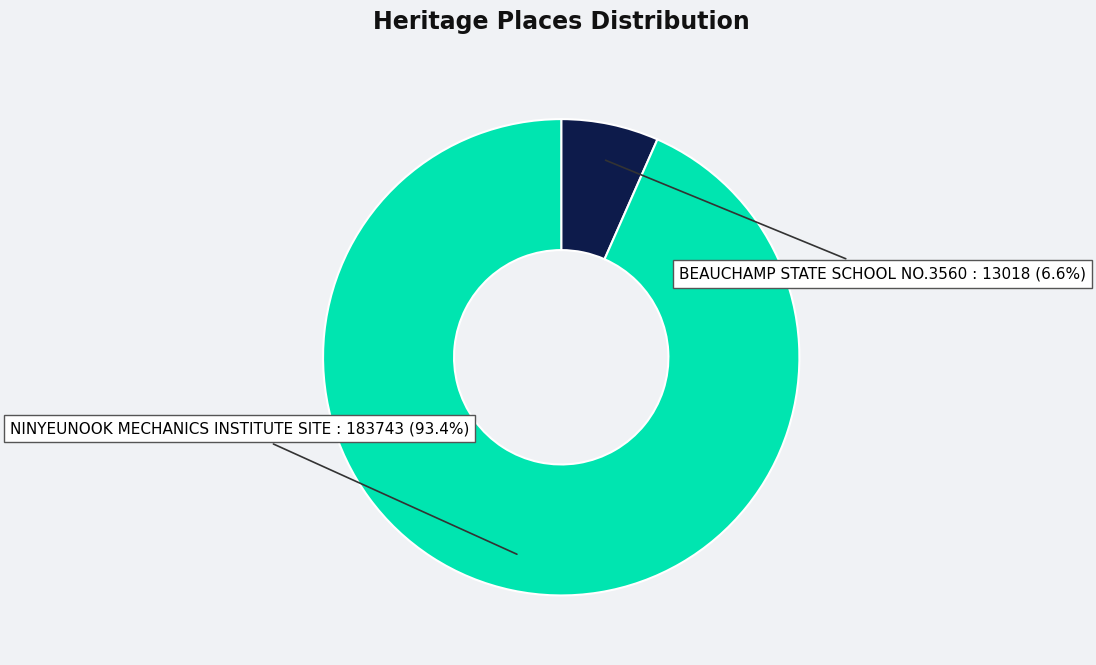

Which has a higher value, BEAUCHAMP STATE SCHOOL NO.3560 or NINYEUNOOK MECHANICS INSTITUTE SITE?

NINYEUNOOK MECHANICS INSTITUTE SITE